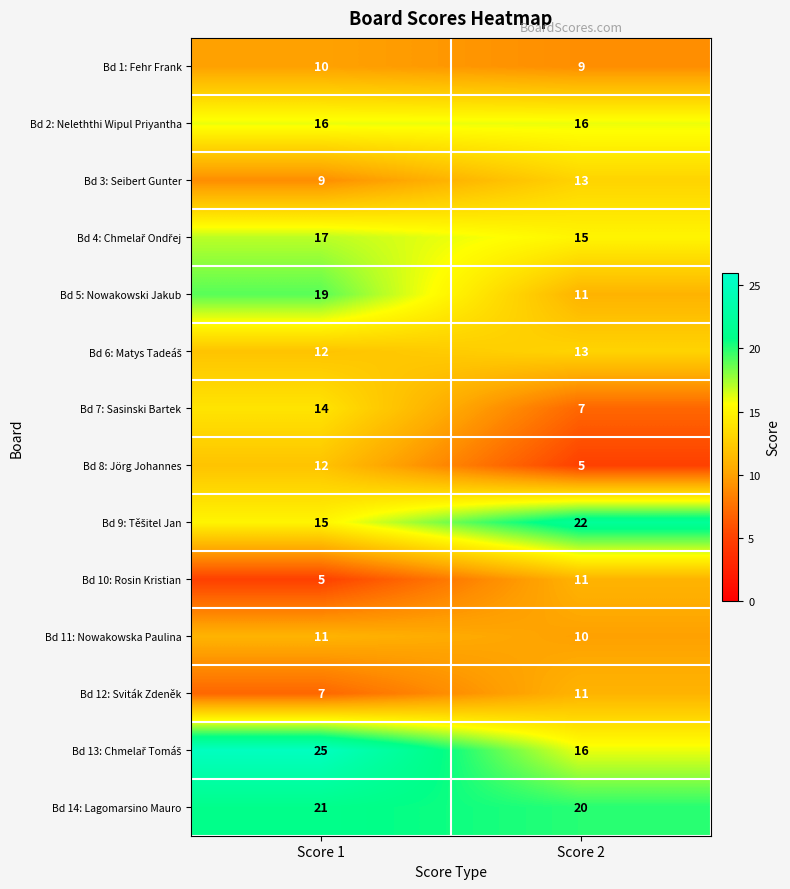

List the labels in order of Bd 8: Jörg Johannes value, largest first.

Score 1, Score 2